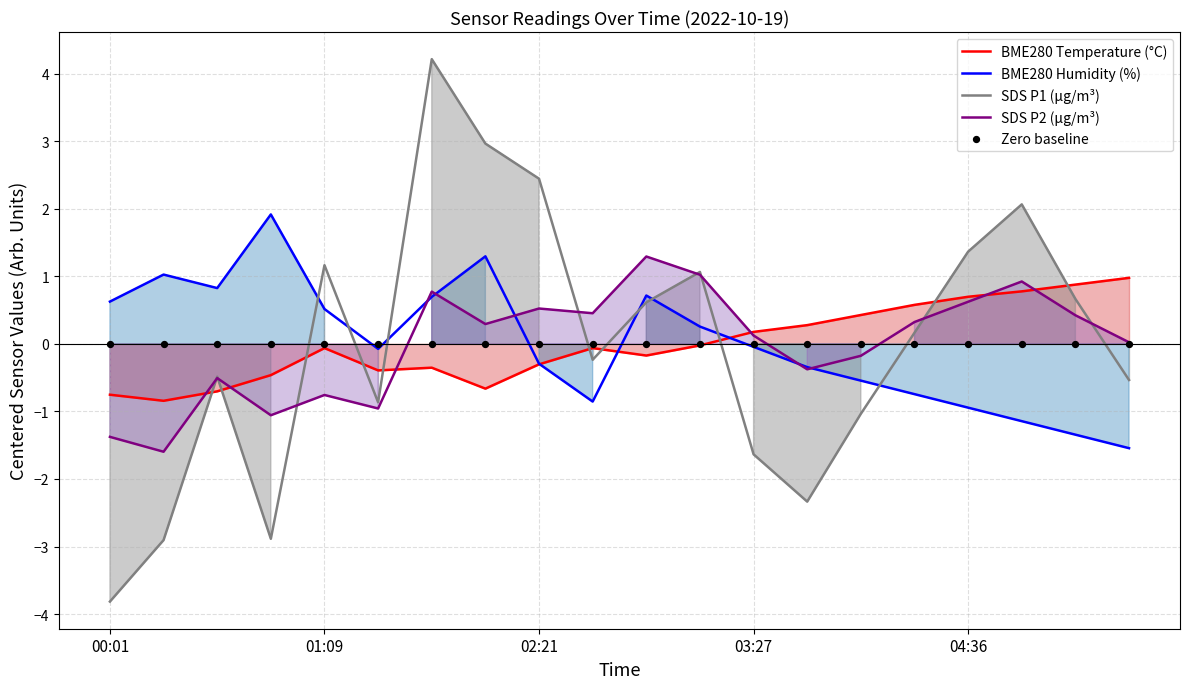

At how many categories does at least one series exceed -2?

20